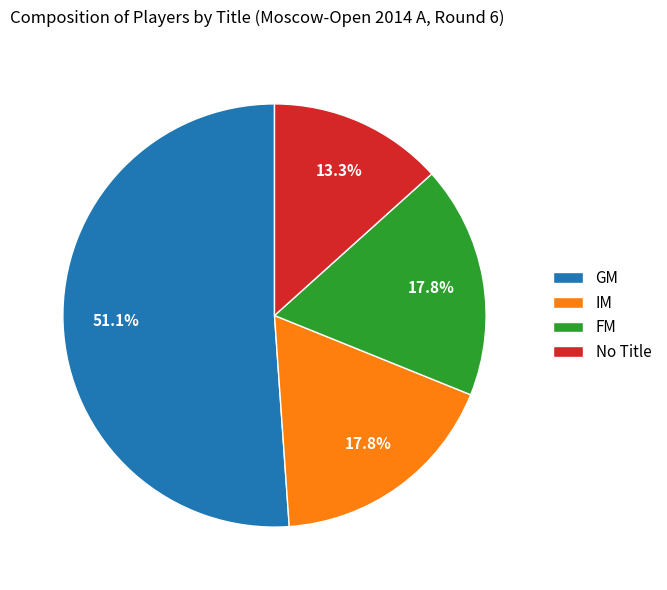

How many slices are in this pie chart?

4